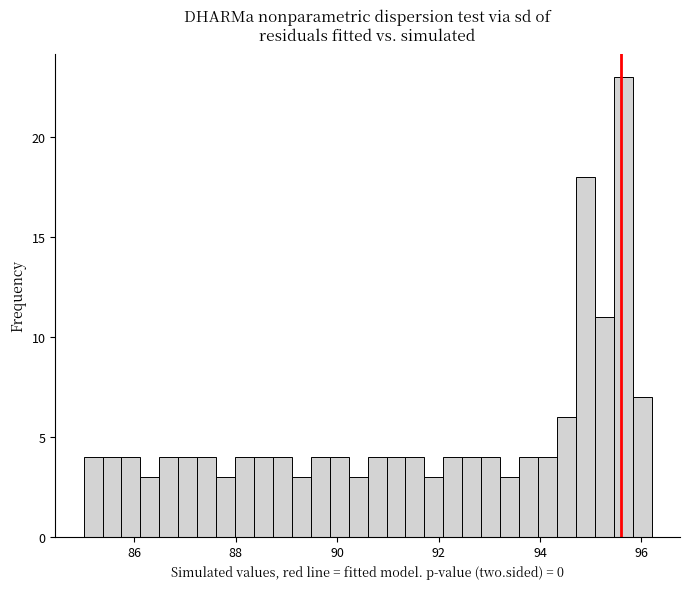

Read against the x-axis, roughly where is the centre of the tallest bar?

95.6